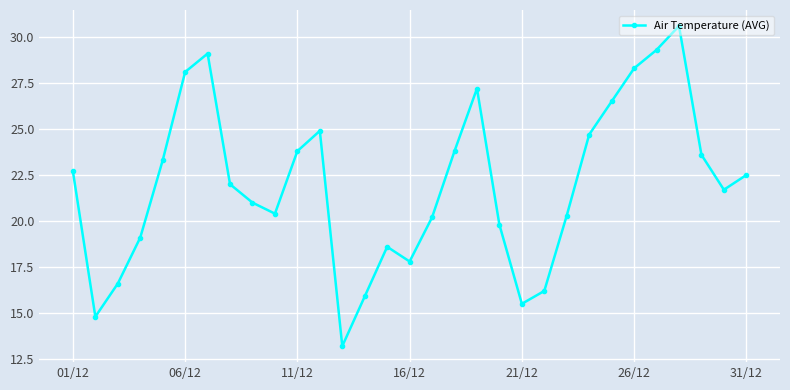

True or false: there are more than 0 points higher than both neighbors.

True